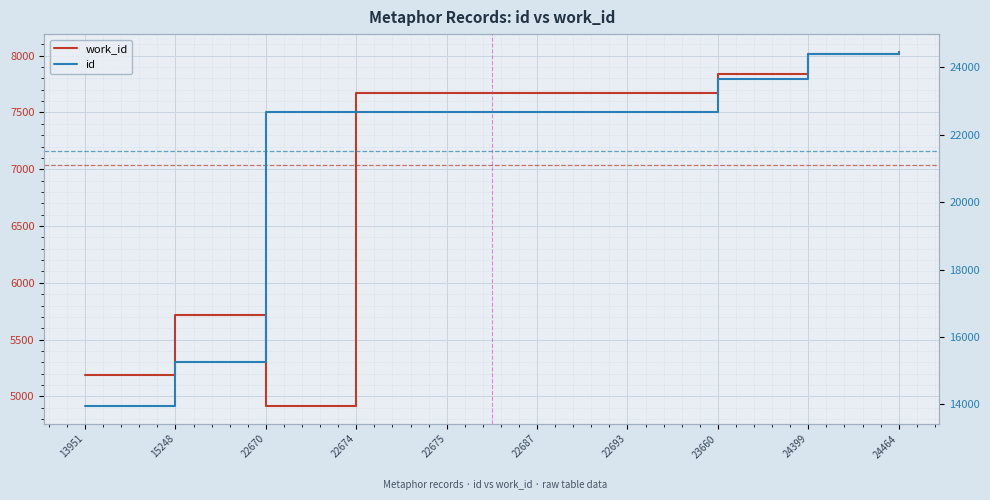

The value of work_id at 22670 is 1227. True or false?

False